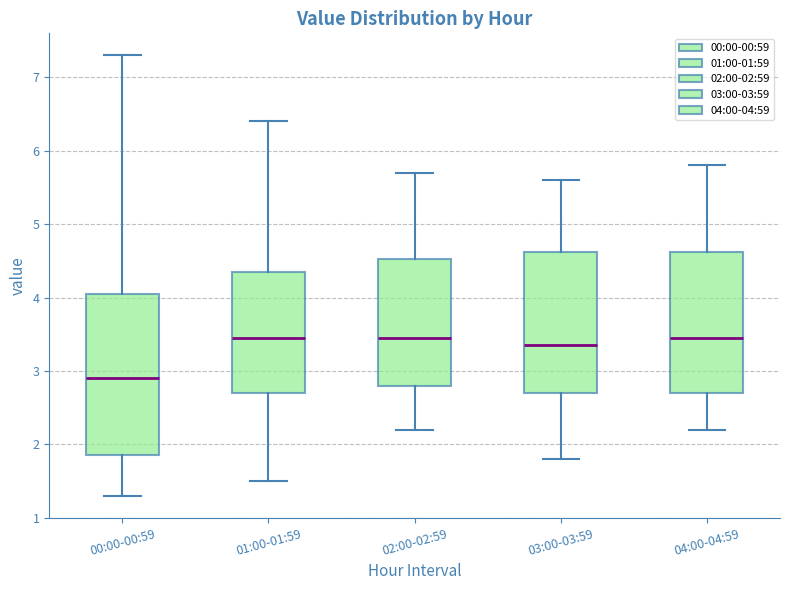

Where is the upper edge of the box for 02:00-02:59 on the y-axis? The values are not printed on the chart, so give them approximately, as read against the axis.

4.5